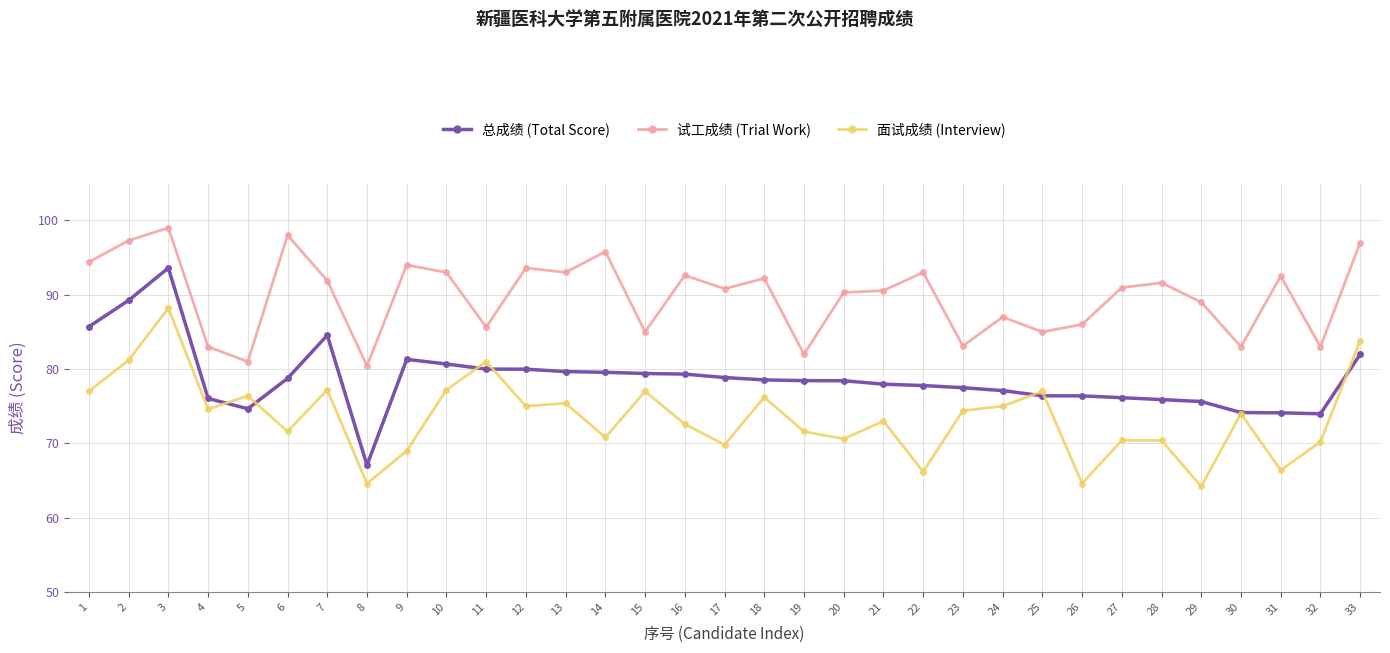

Where is the first local minimum for 面试成绩 (Interview)?

4